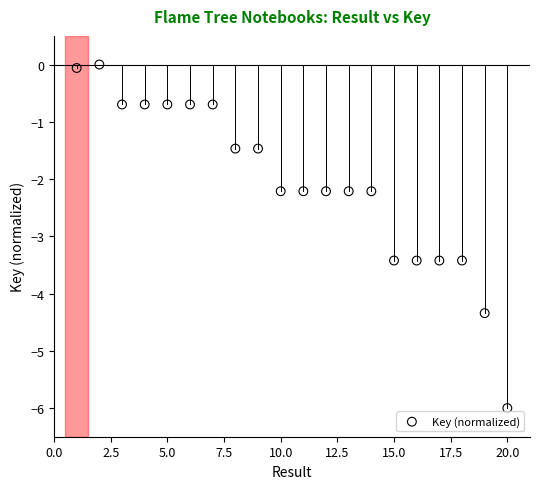

What is the range of X values (max minus min)?

19.0